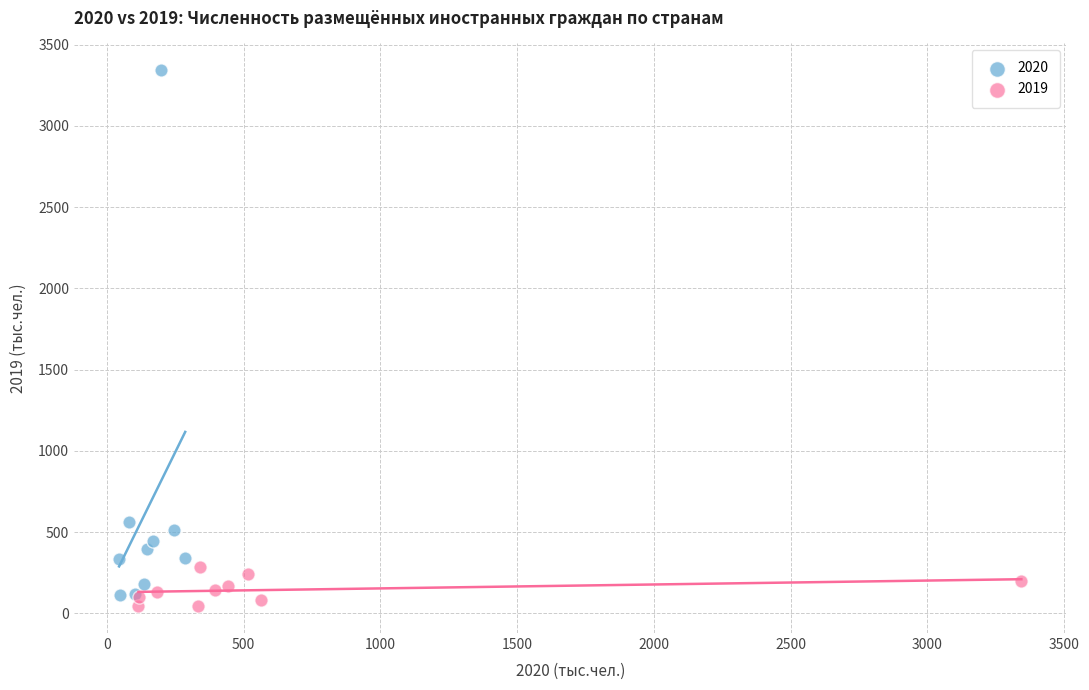

Which series contains the highest Y value?

2020